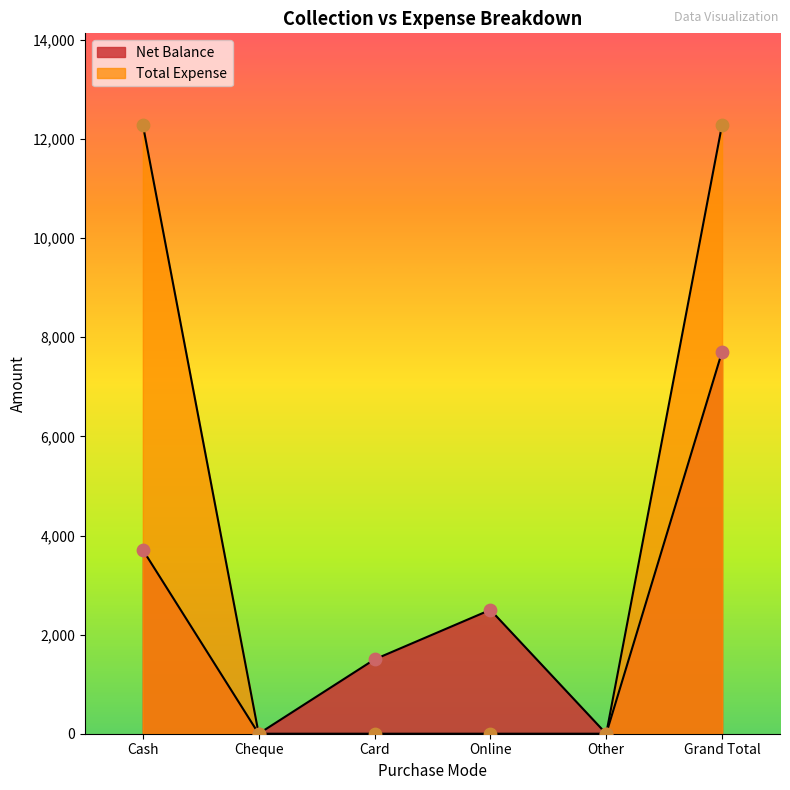

Which series contains the lowest Y value?

Net Balance